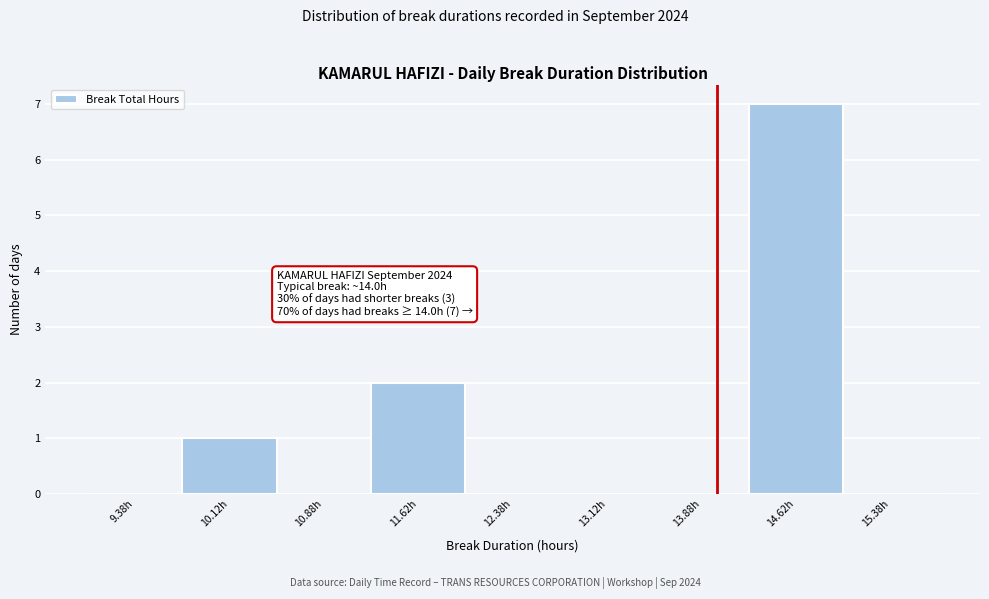

Which range on the x-axis has the tallest bar?

14.25 to 15.00